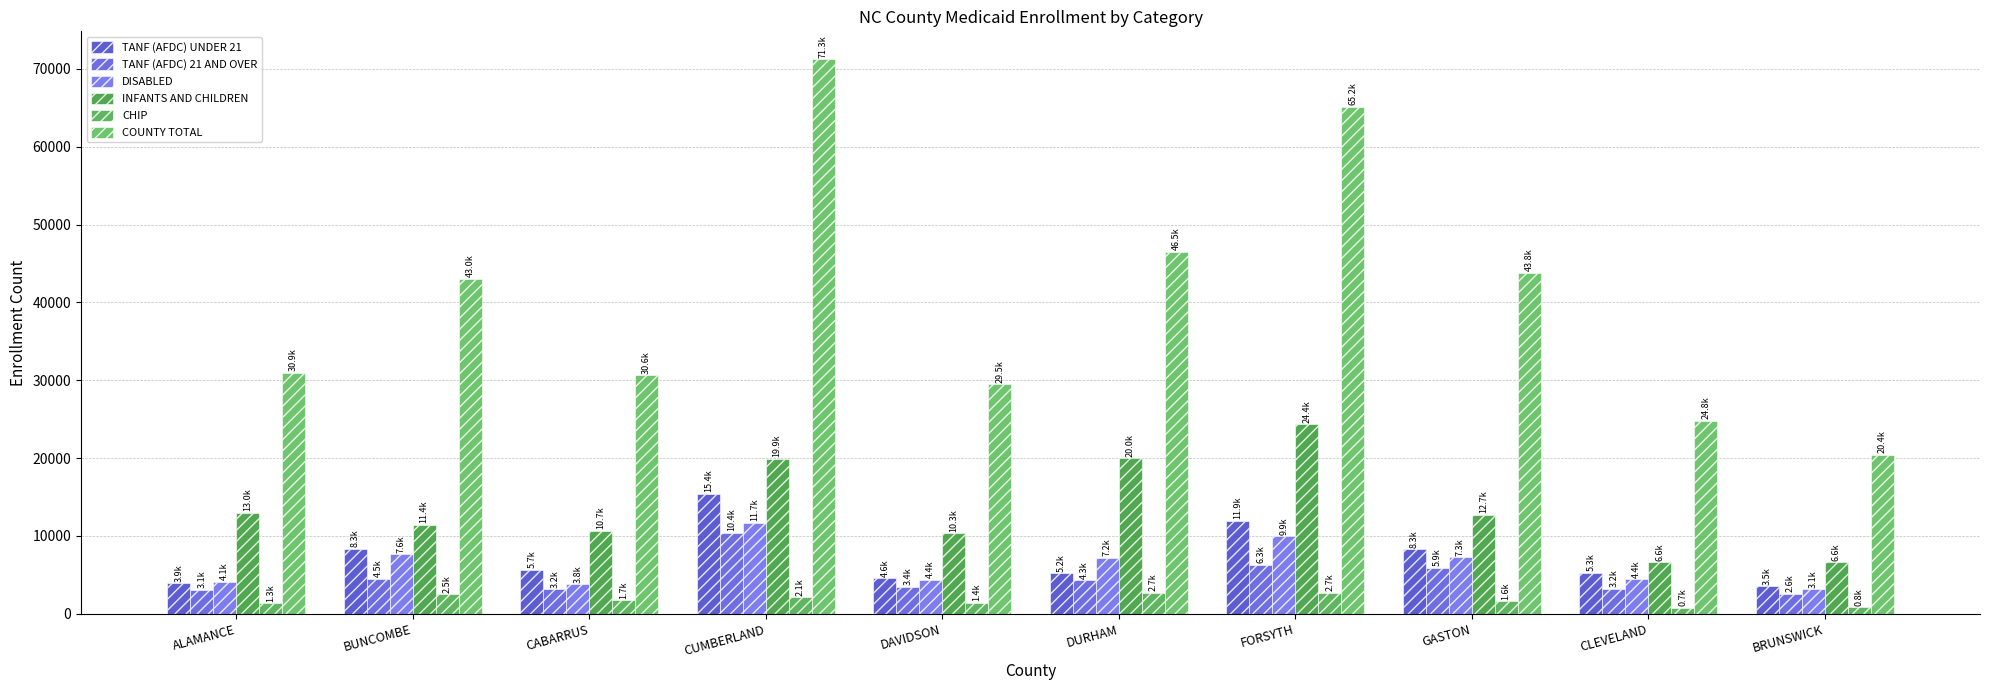

Where does the TANF (AFDC) 21 AND OVER series first go above 4309?

BUNCOMBE